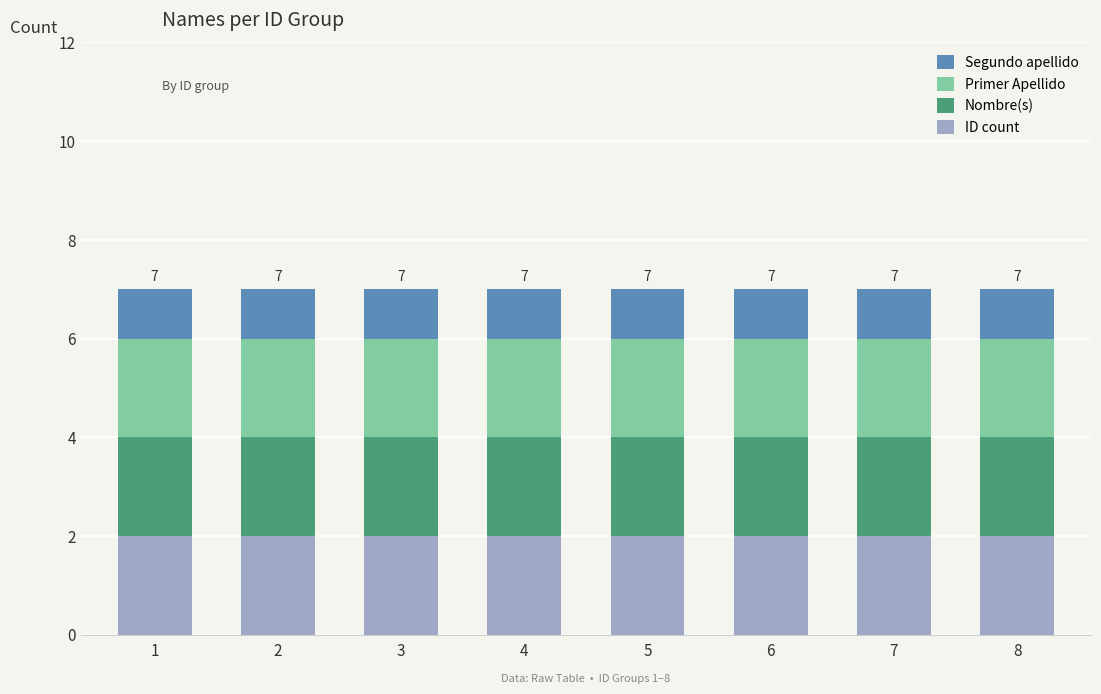

What is the value of the ID count bar at the 3rd from the left?

2